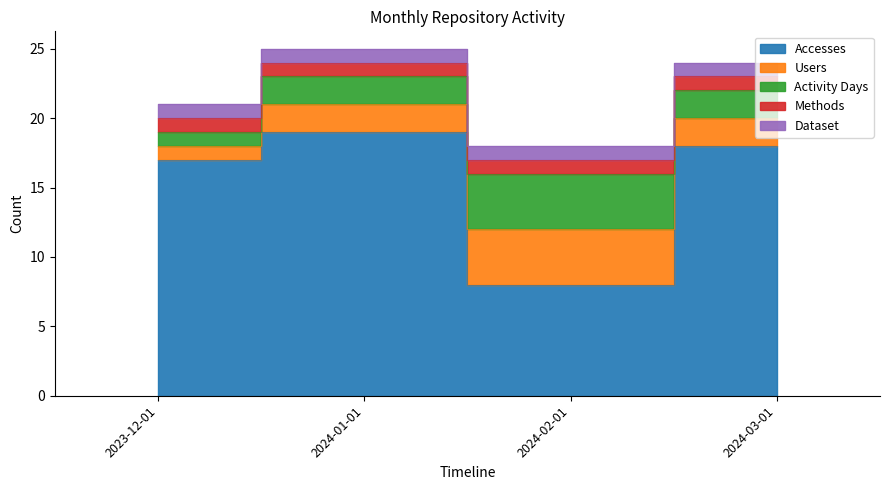

How many categories are shown in the chart?

4